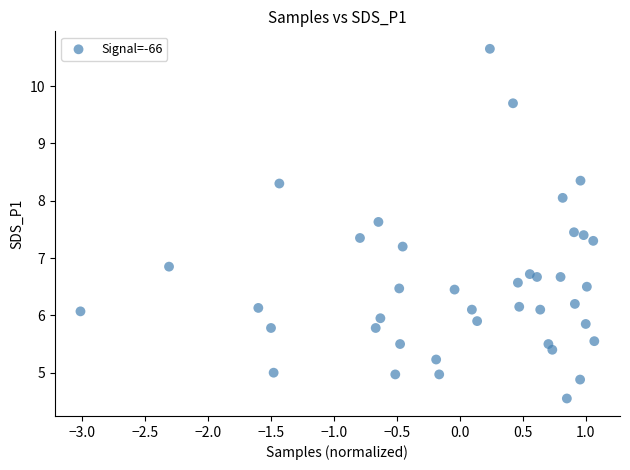

What is the range of Y values (max minus min)?

6.1